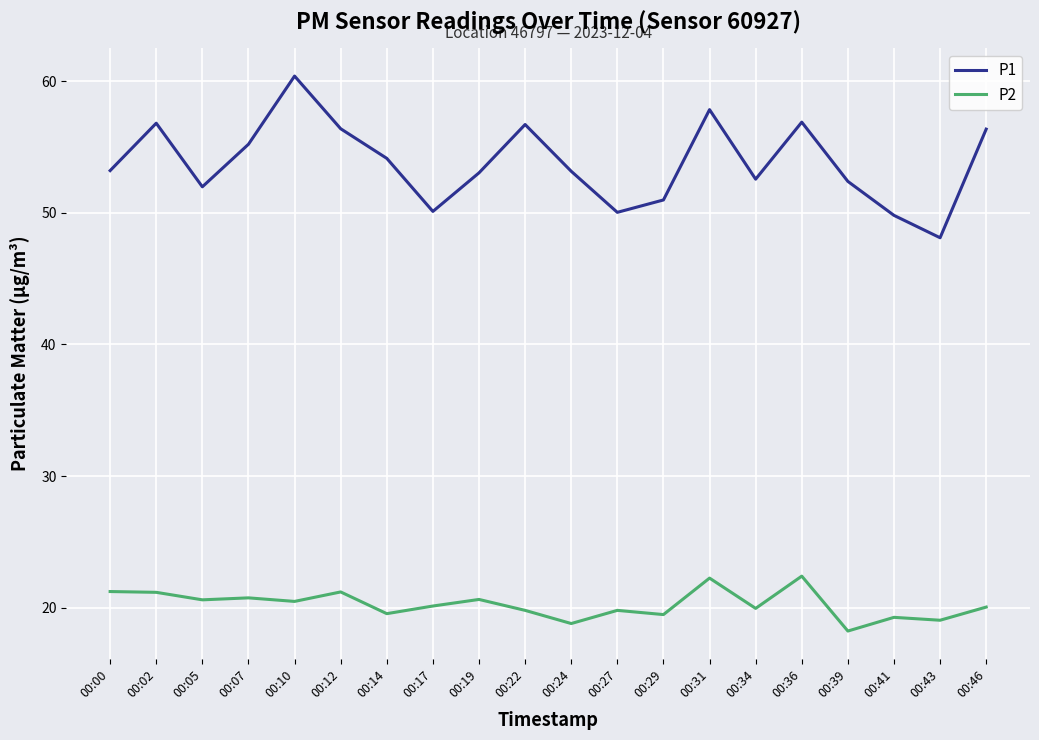

True or false: P2 has a value of 18.2 at 00:39.

True